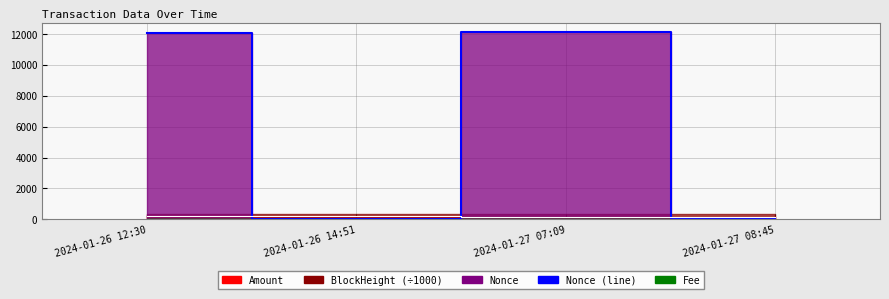

What is the difference between the maximum and minimum values in the Nonce (line) series?

12111.0